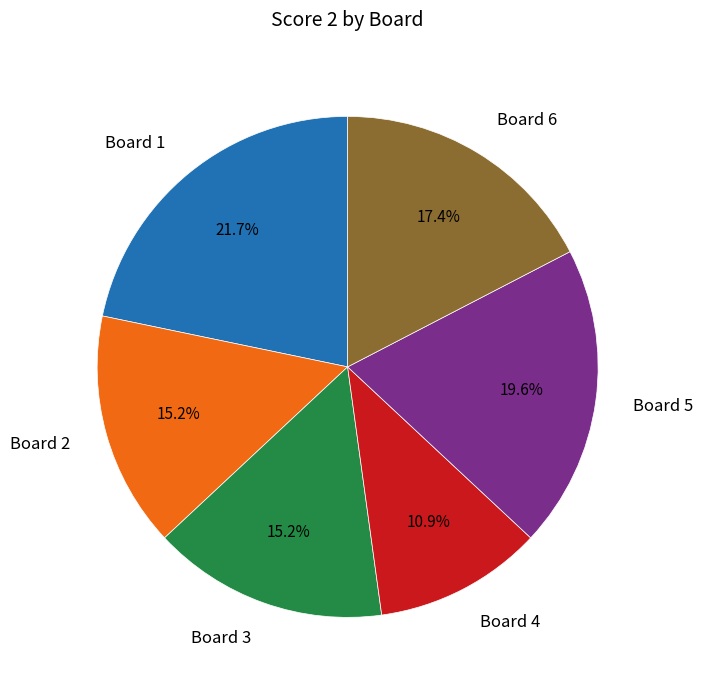

The Board 4 slice represents 11% of the pie. True or false?

True